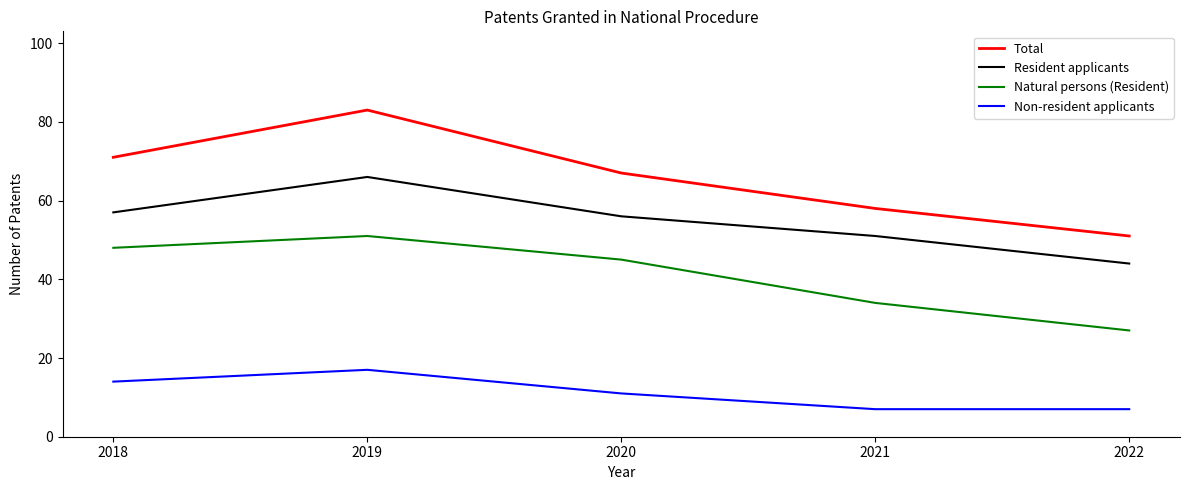

Which series has the largest range (max minus min)?

Total